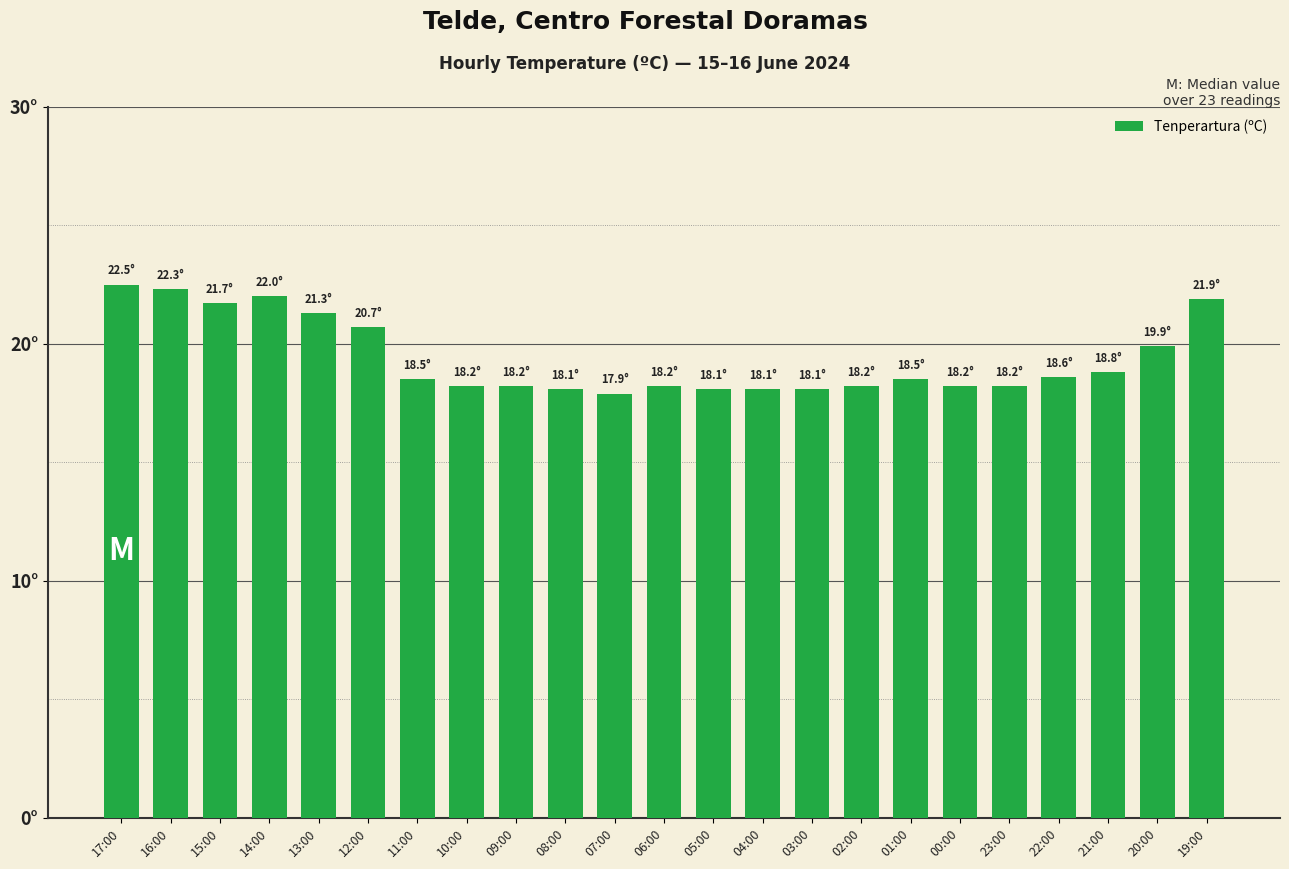

Reading left to right, what are all the values shown in this chart?

17:00=22.5	16:00=22.3	15:00=21.7	14:00=22.0	13:00=21.3	12:00=20.7	11:00=18.5	10:00=18.2	09:00=18.2	08:00=18.1	07:00=17.9	06:00=18.2	05:00=18.1	04:00=18.1	03:00=18.1	02:00=18.2	01:00=18.5	00:00=18.2	23:00=18.2	22:00=18.6	21:00=18.8	20:00=19.9	19:00=21.9